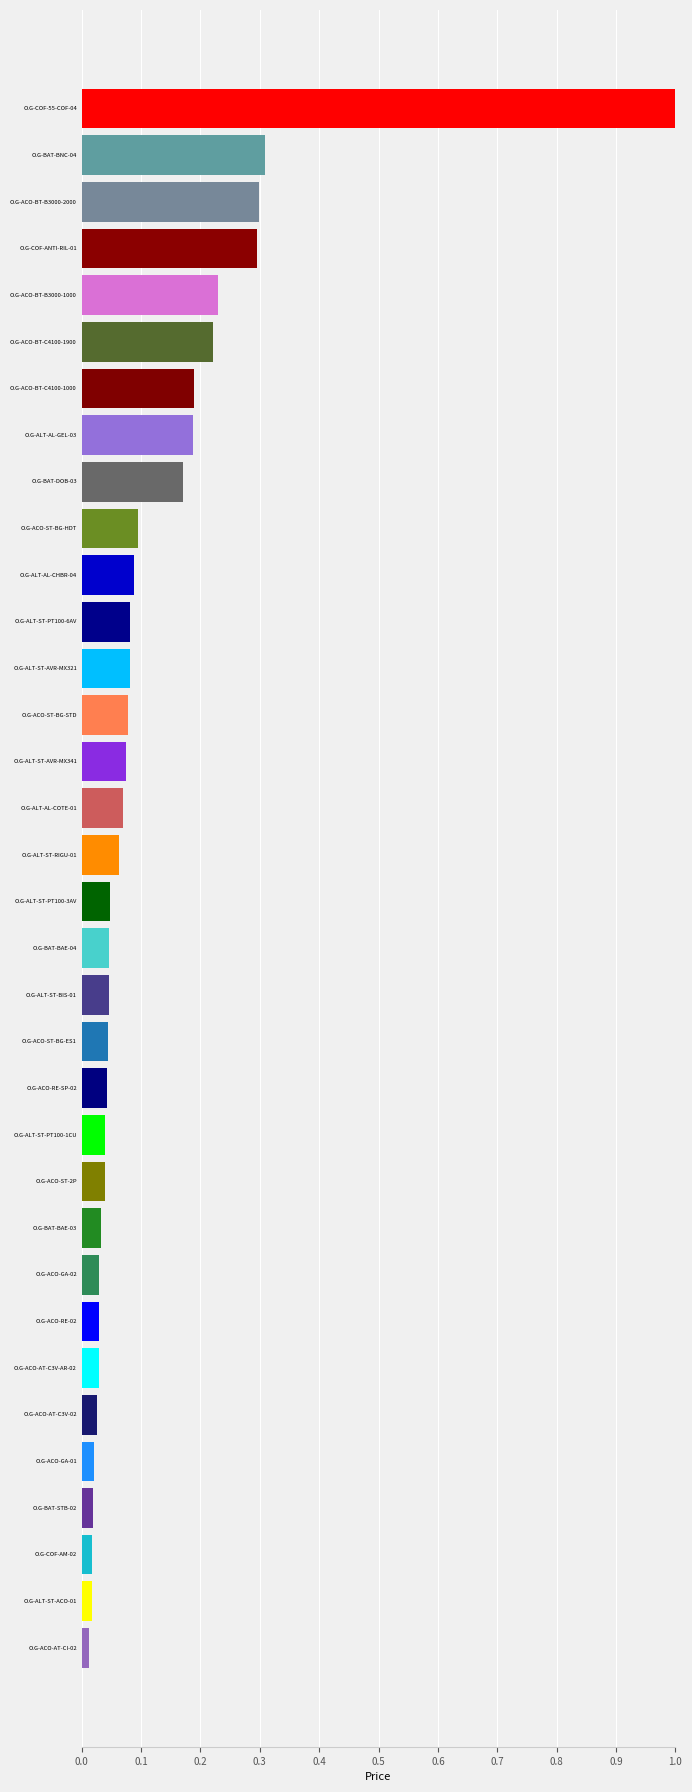

What is the maximum value shown in the chart?

1.0